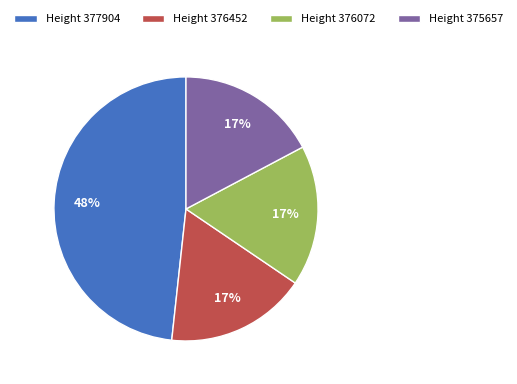

To the nearest percent, what portion does Height 376452 represent?

17%